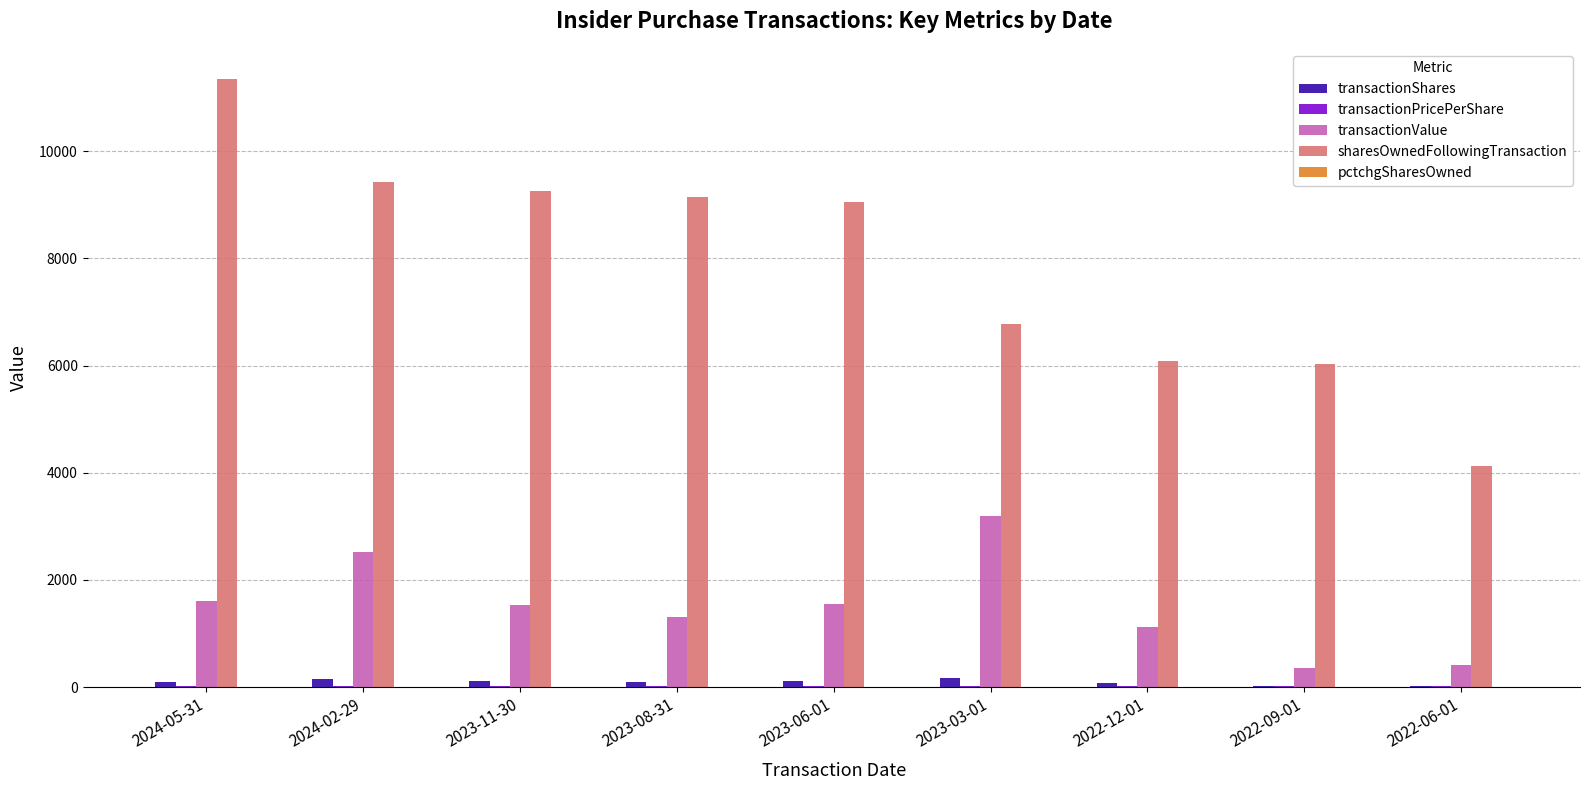

How many distinct data groups are displayed?

5